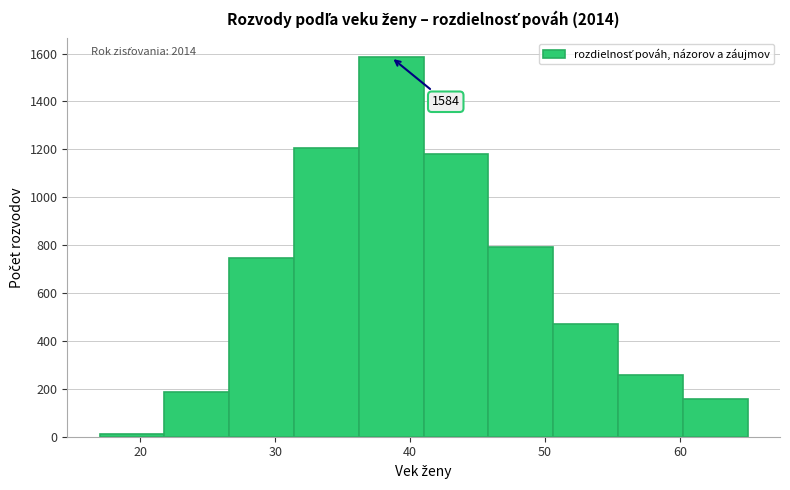

Which range on the x-axis has the tallest bar?

36.2 to 41.0